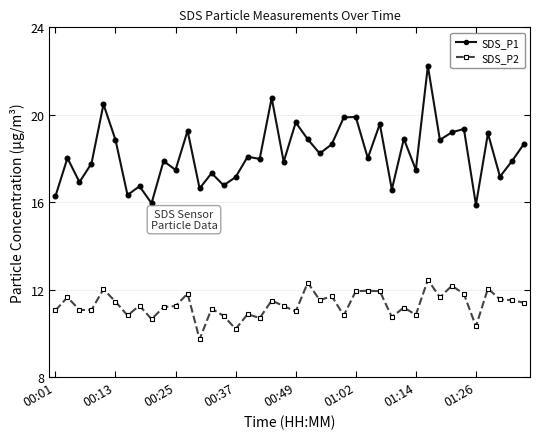

True or false: SDS_P2 has more than 2 points higher than both neighbors.

True